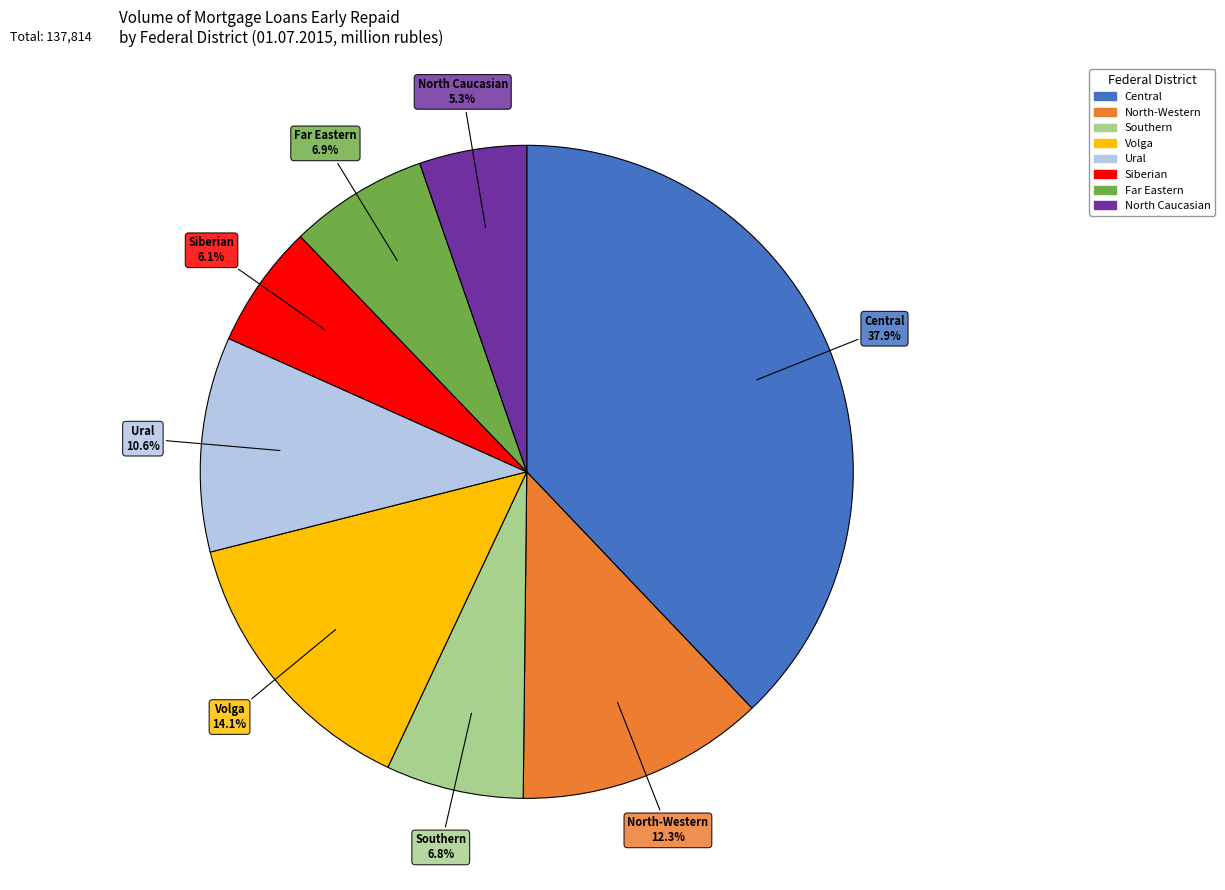

Does any single category account for the majority?

No